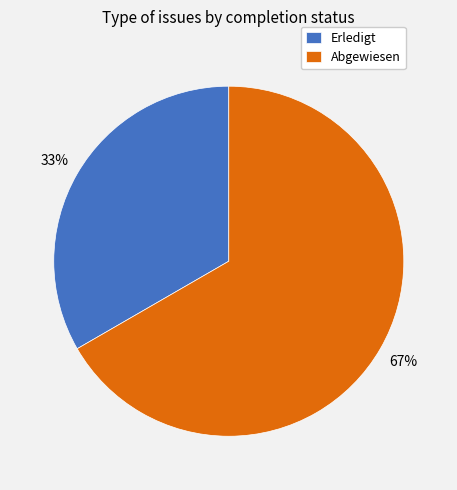

Is the sum of Abgewiesen and Erledigt greater than half?

Yes